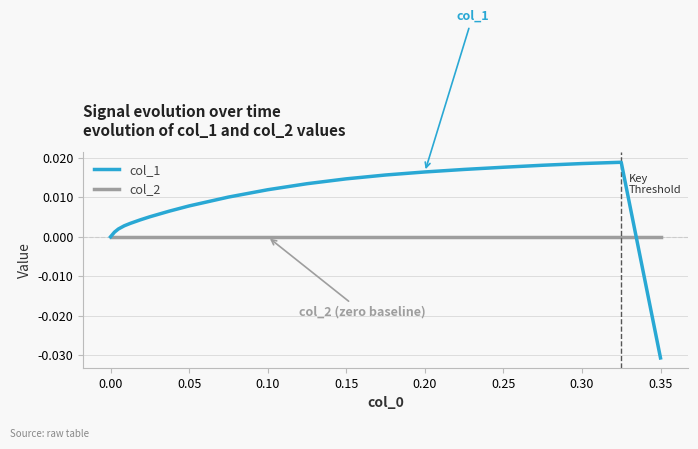

Rank the series by their average value, from highest to lowest.

col_1, col_2